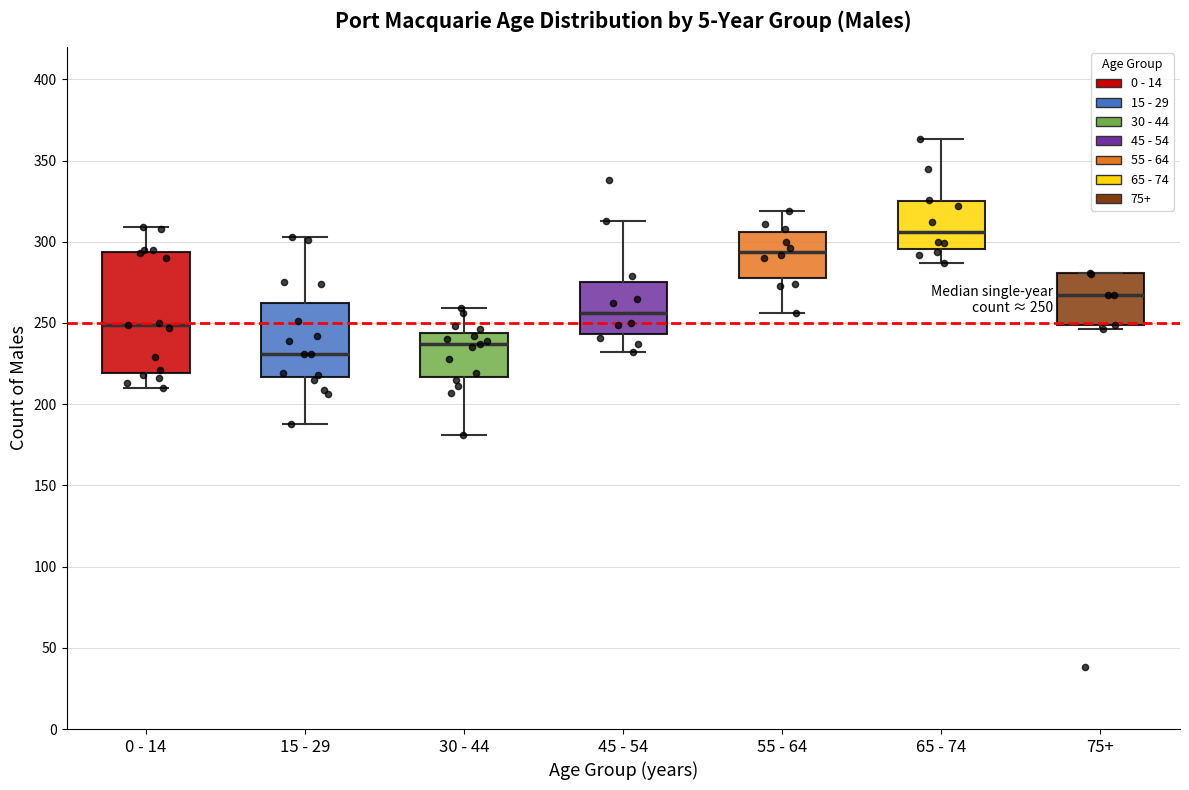

Comparing the boxes themselves (not the whiskers), which one is the tallest?

0 - 14